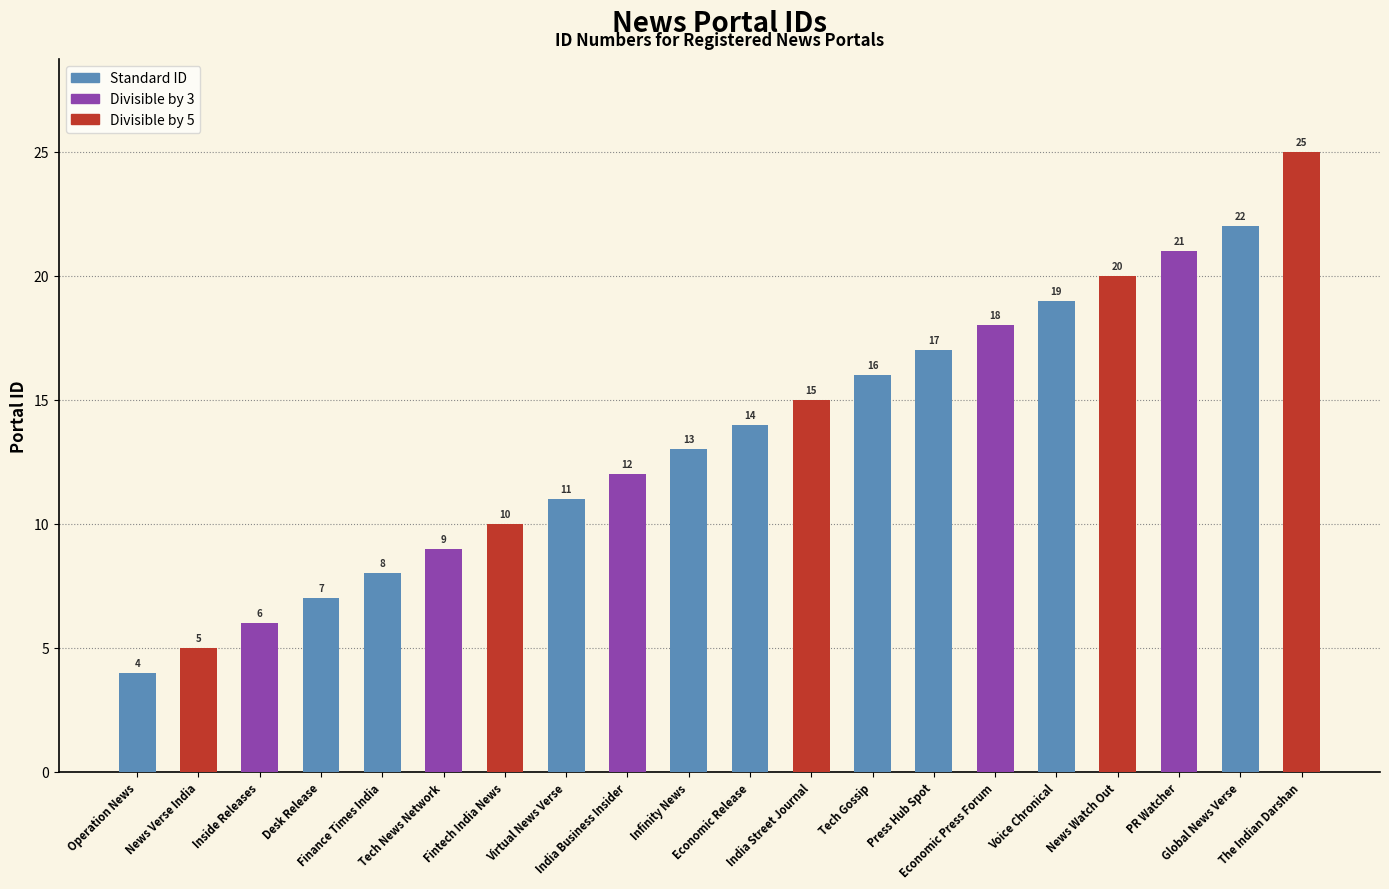

What is the difference between the maximum and minimum values?

21